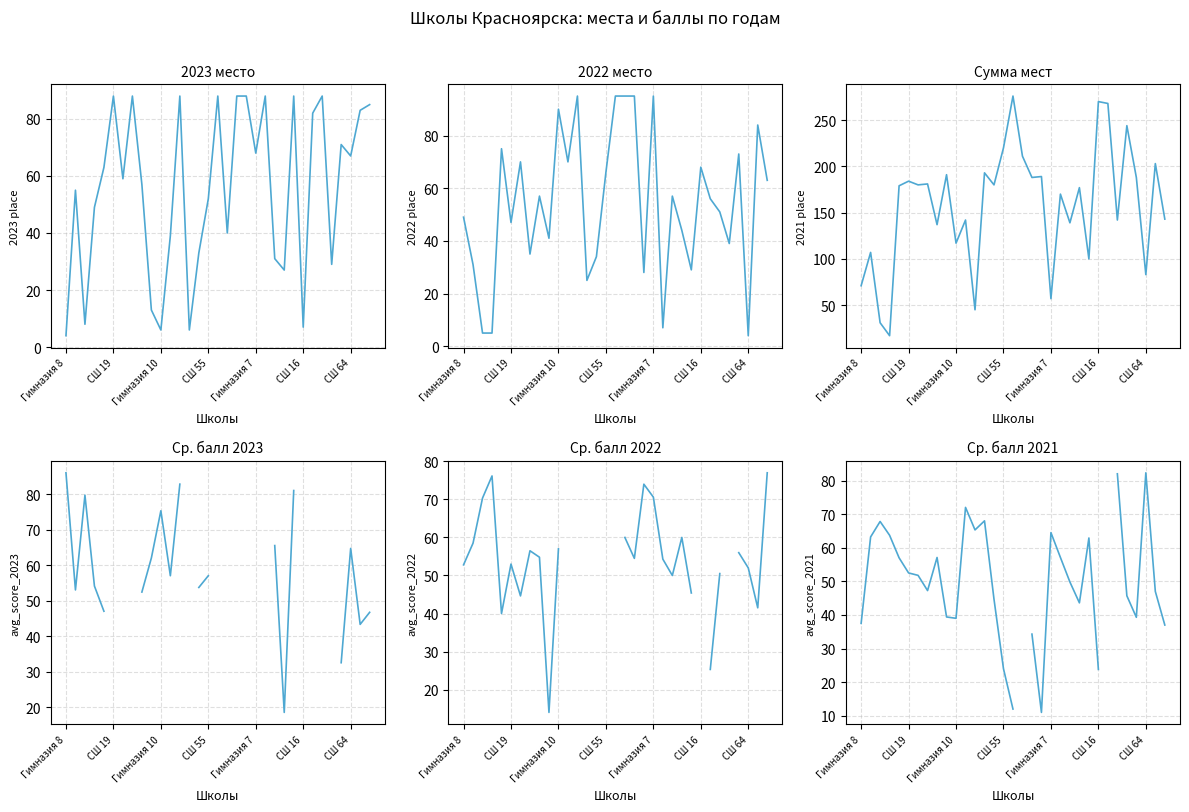

In 2021 place, how many points are lower than both neighbors (excluding endpoints)?

12